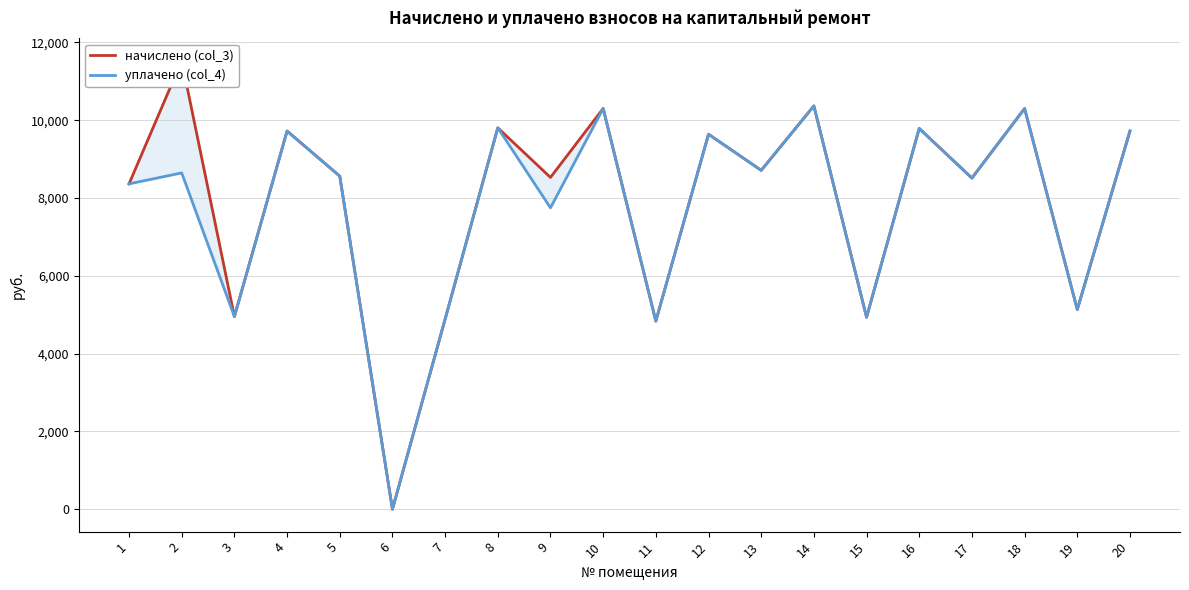

How many data points in уплачено (col_4) are less than 8644?

10